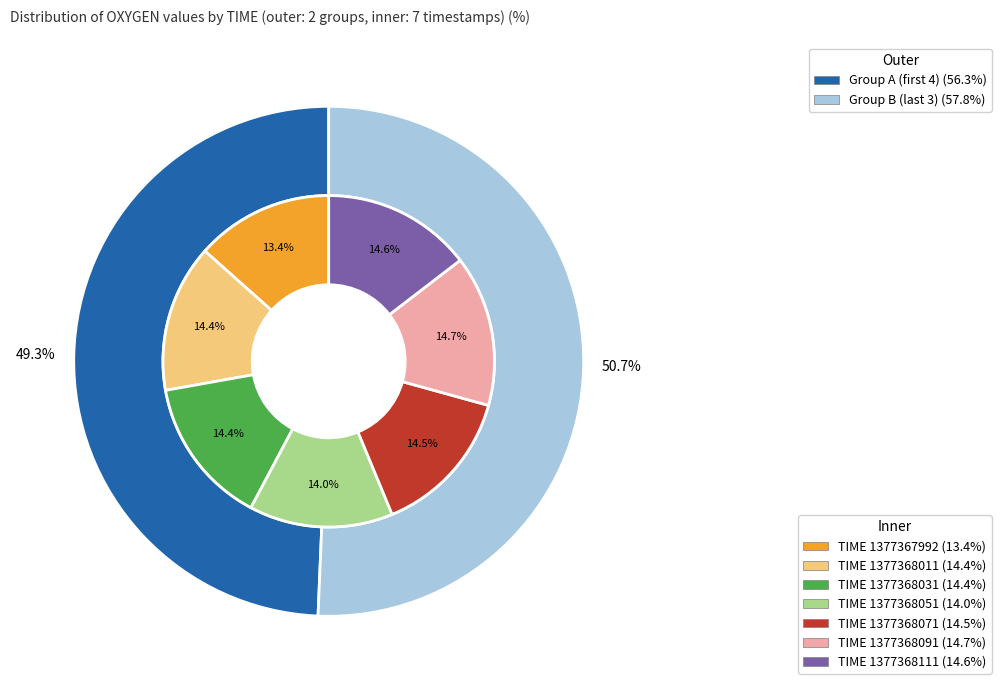

How many segments does this pie chart have?

7